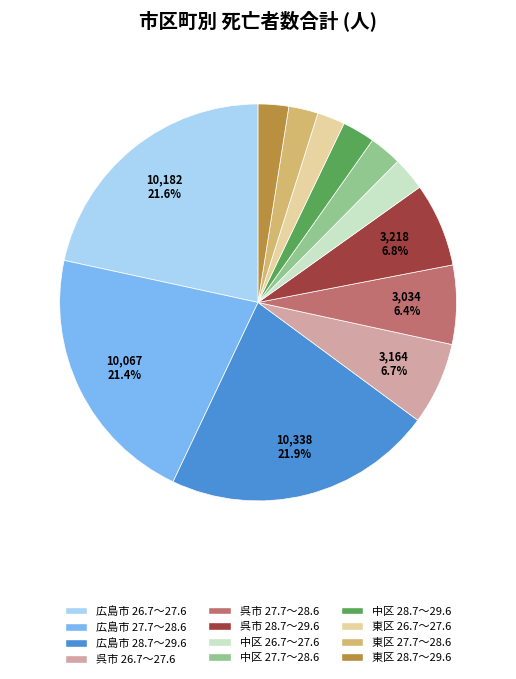

To the nearest percent, what percentage of the pie is 中区 27.7～28.6?

3%